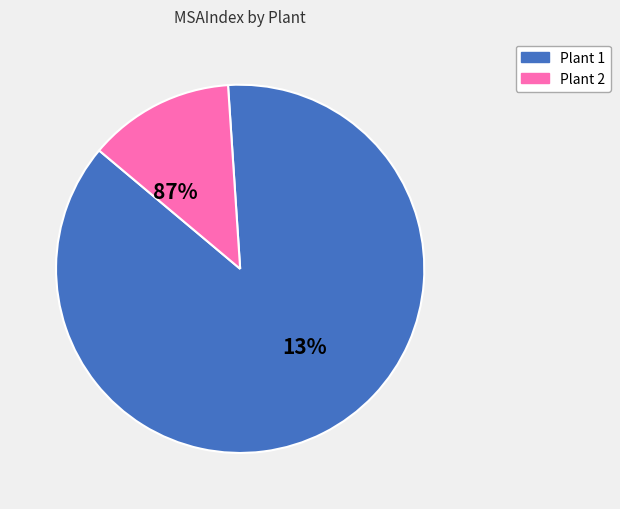

True or false: 28 accounts for 1% of the total.

False